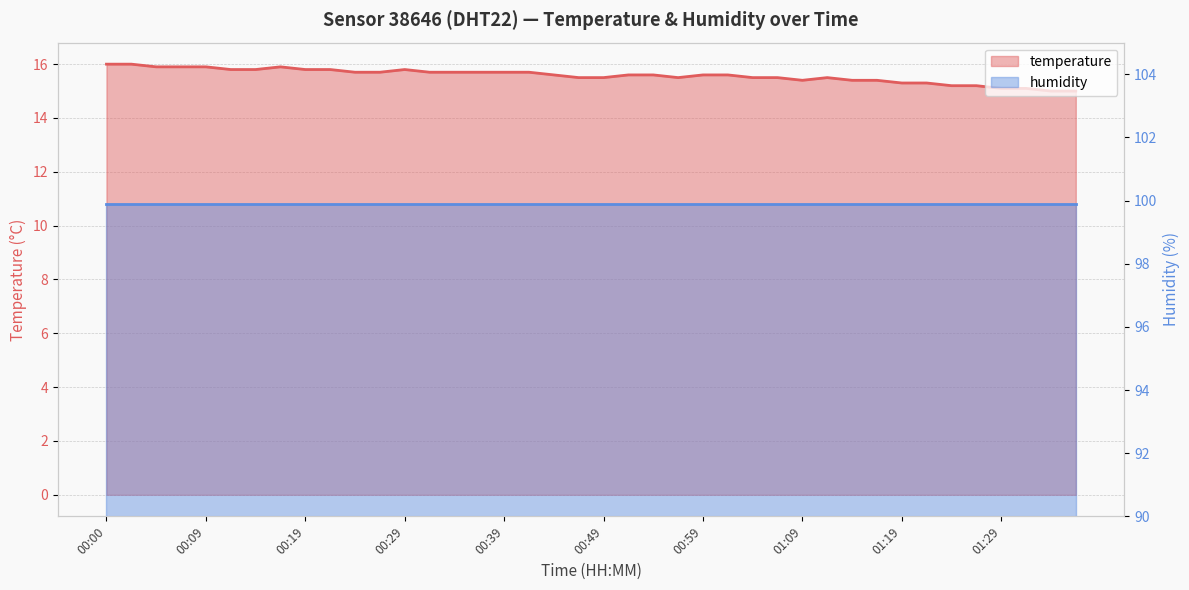

How many points are higher than both their immediate neighbors (excluding endpoints)?

3